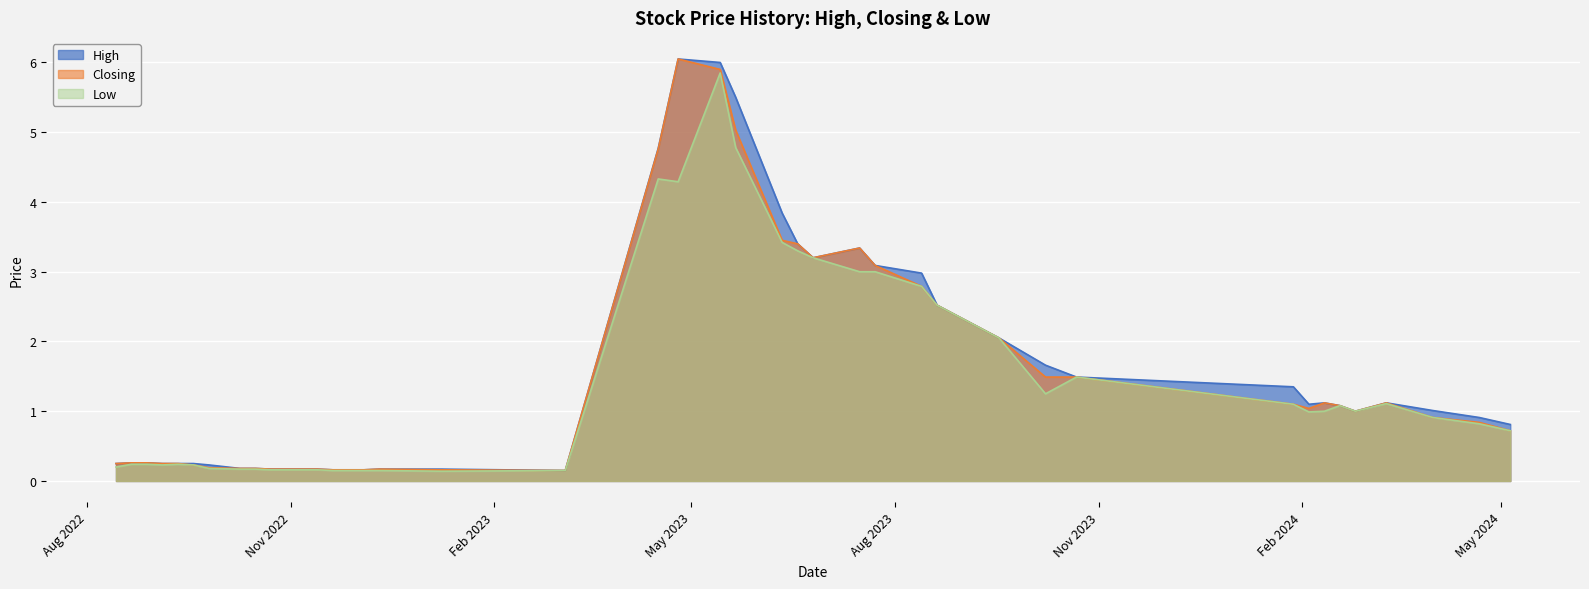

The Closing series shows 0.1 at 05/03/2023. True or false?

True